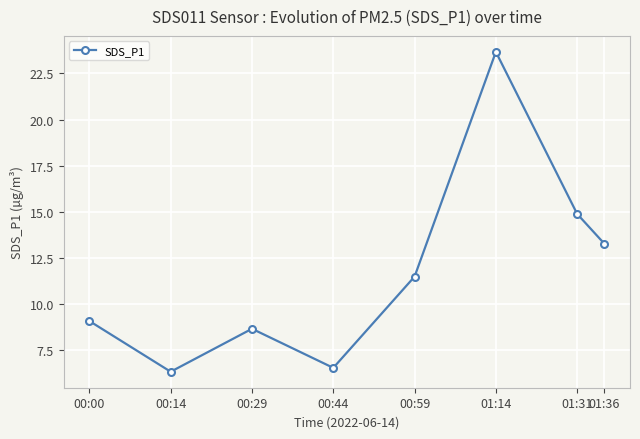

Is this an area chart (filled region under the line)?

No